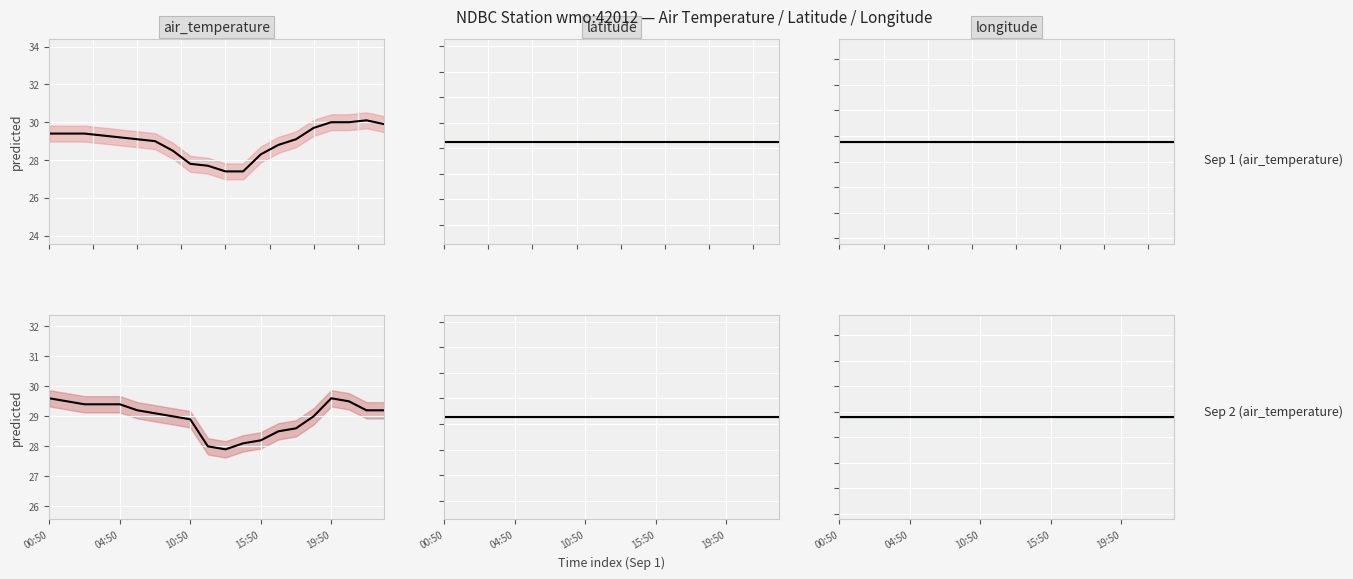

Where does the air_temperature series first go above 29?

00:50